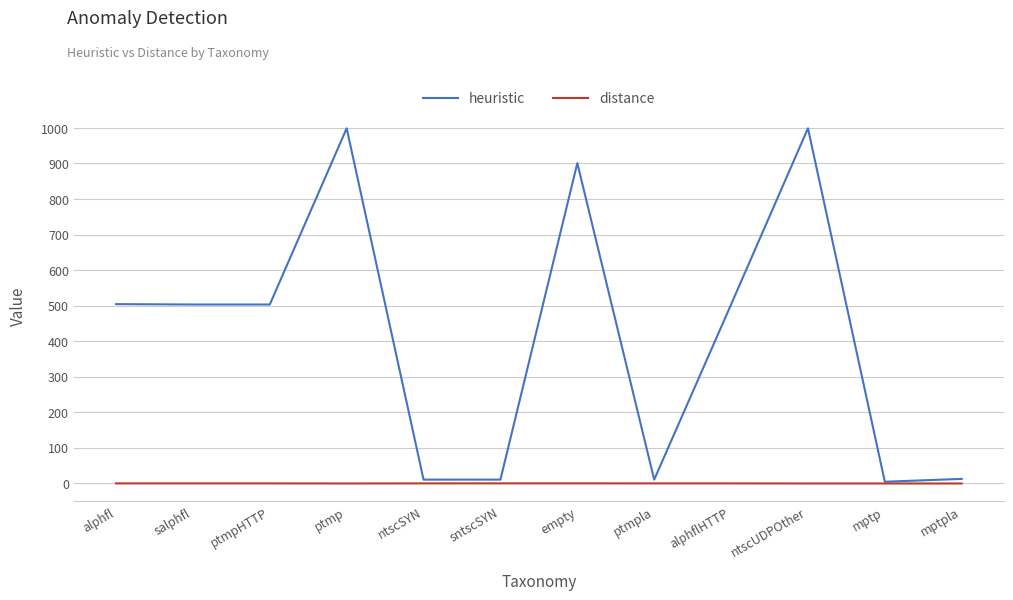

Is the value of distance at ntscSYN greater than the value of heuristic at ntscUDPOther?

No